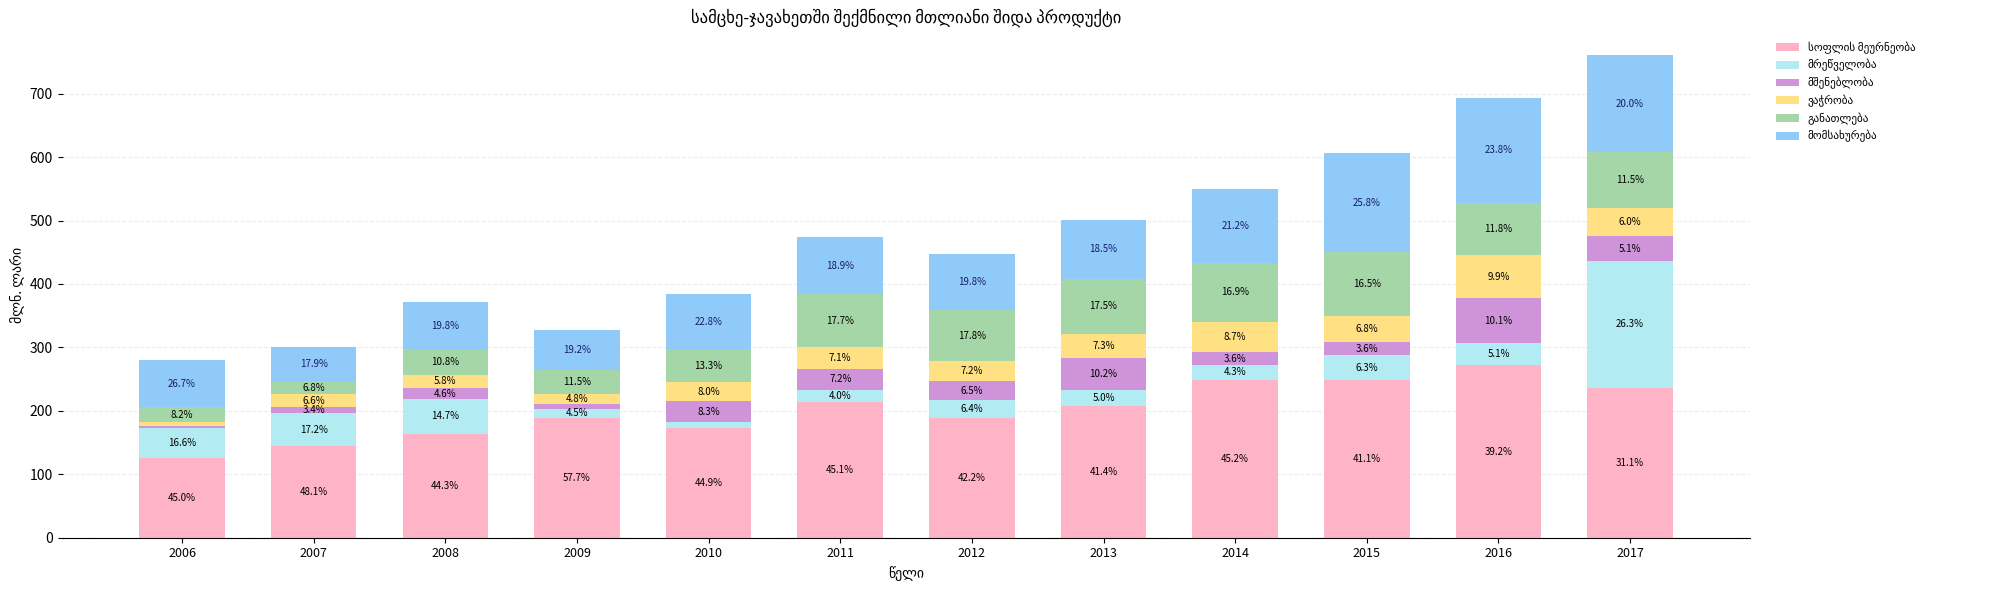

Does the chart contain any negative values?

No